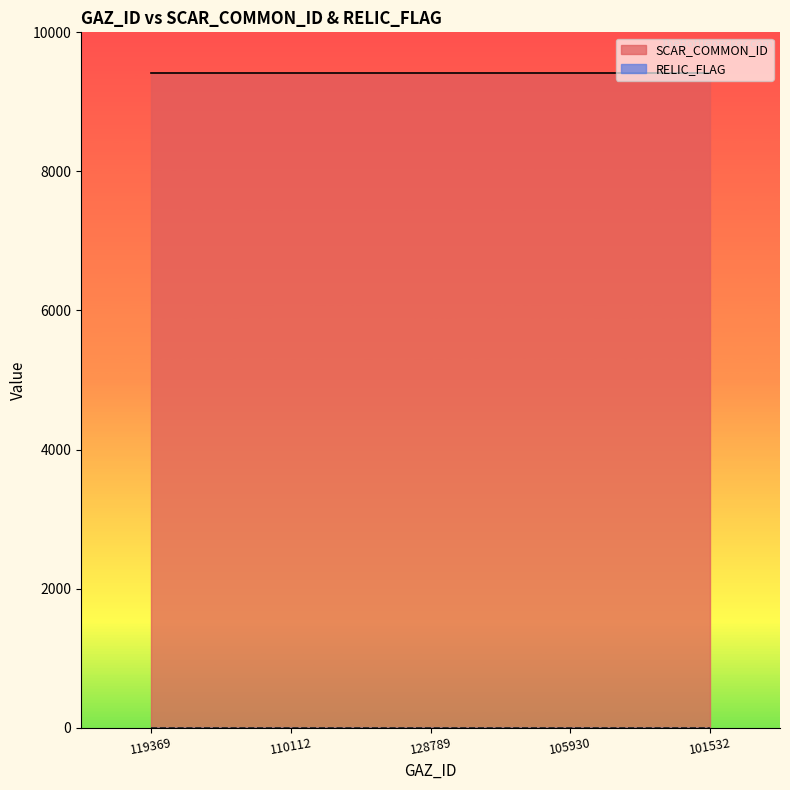

Which category has the highest value across all series?

119369